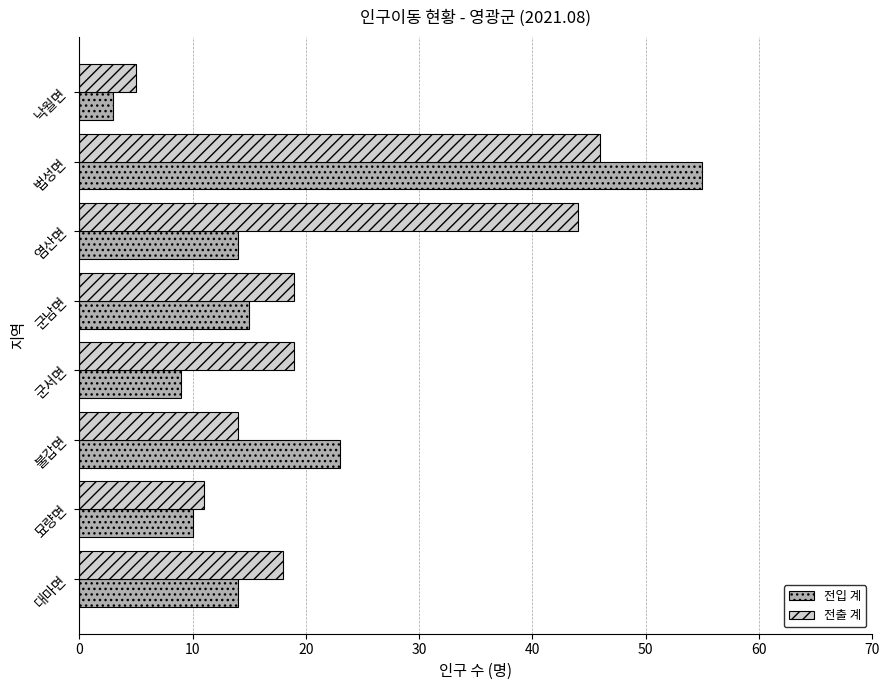

Which series has the widest spread of values?

전입 계